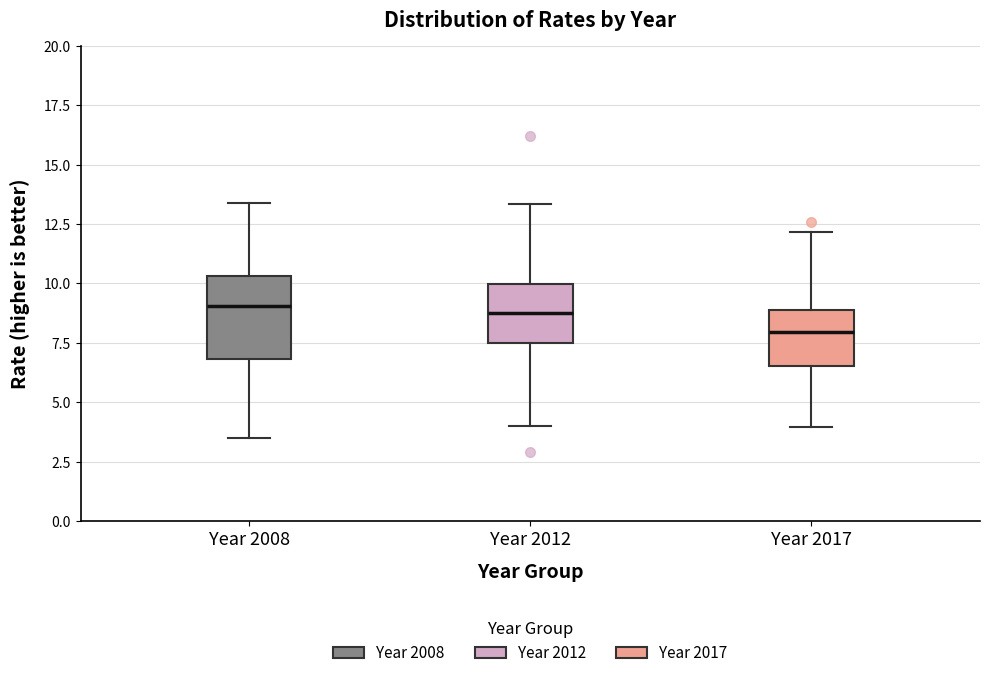

Reading left to right, read every box against the y-axis: the position of its median line, the range the box covers, and the ends of its whiskers. The values are not printed on the chart, so give them approximately, as read against the axis.

Year 2008: median 9.0, box 7.0 to 10.5, whiskers 3.5 to 13.5
Year 2012: median 9.0, box 7.5 to 10.0, whiskers 4.0 to 13.5
Year 2017: median 8.0, box 6.5 to 9.0, whiskers 4.0 to 12.0